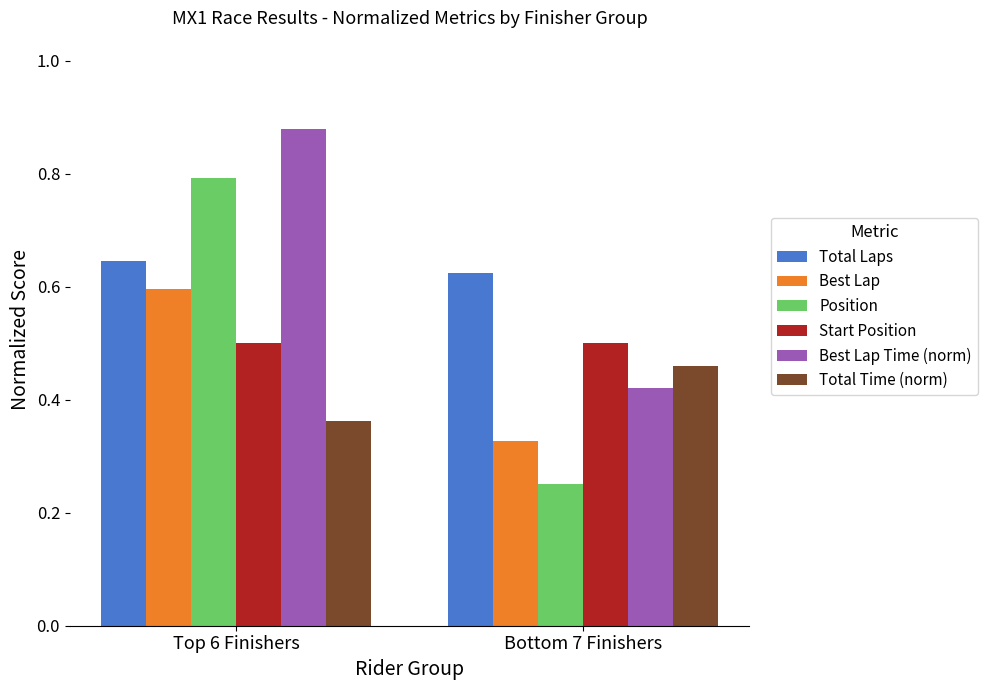

How many groups of bars are there?

2